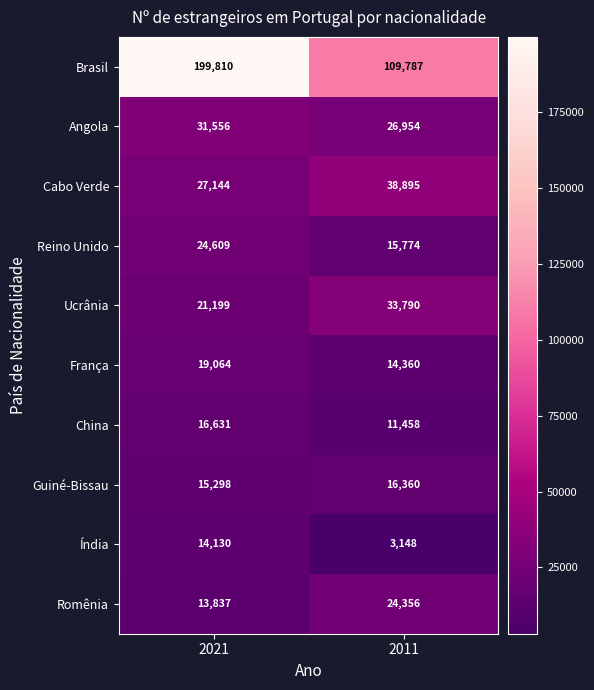

Which series has the widest spread of values?

Brasil